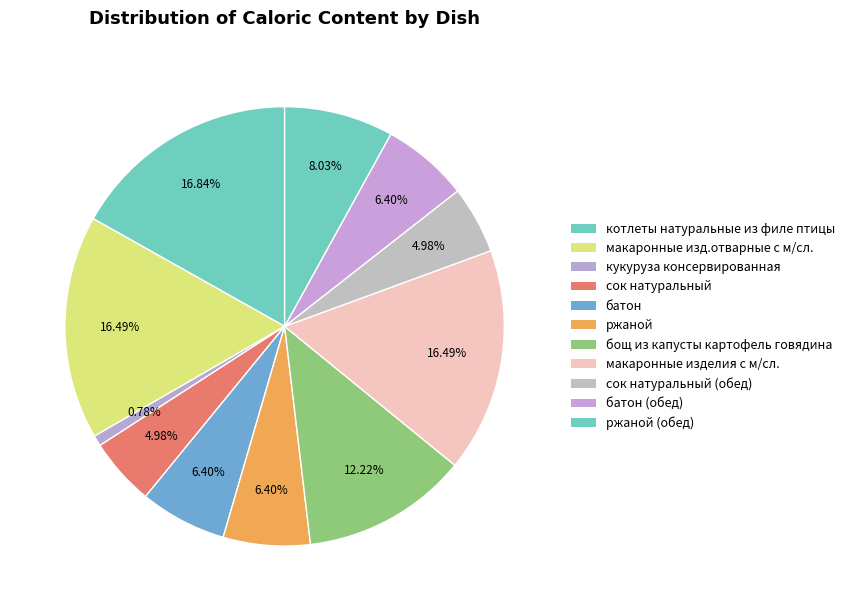

How many slices are in this pie chart?

11